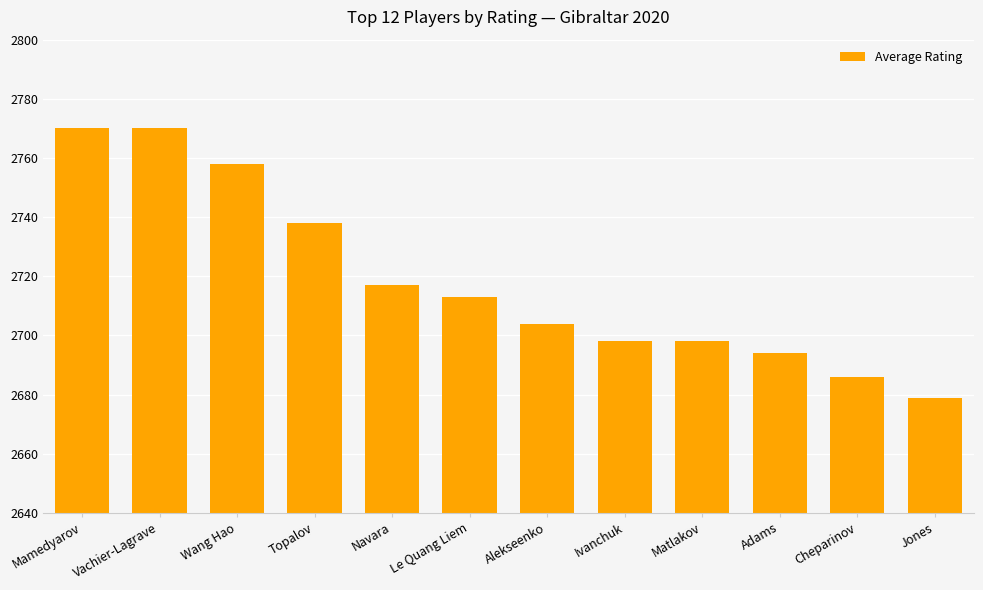

What is the maximum value shown in the chart?

2770